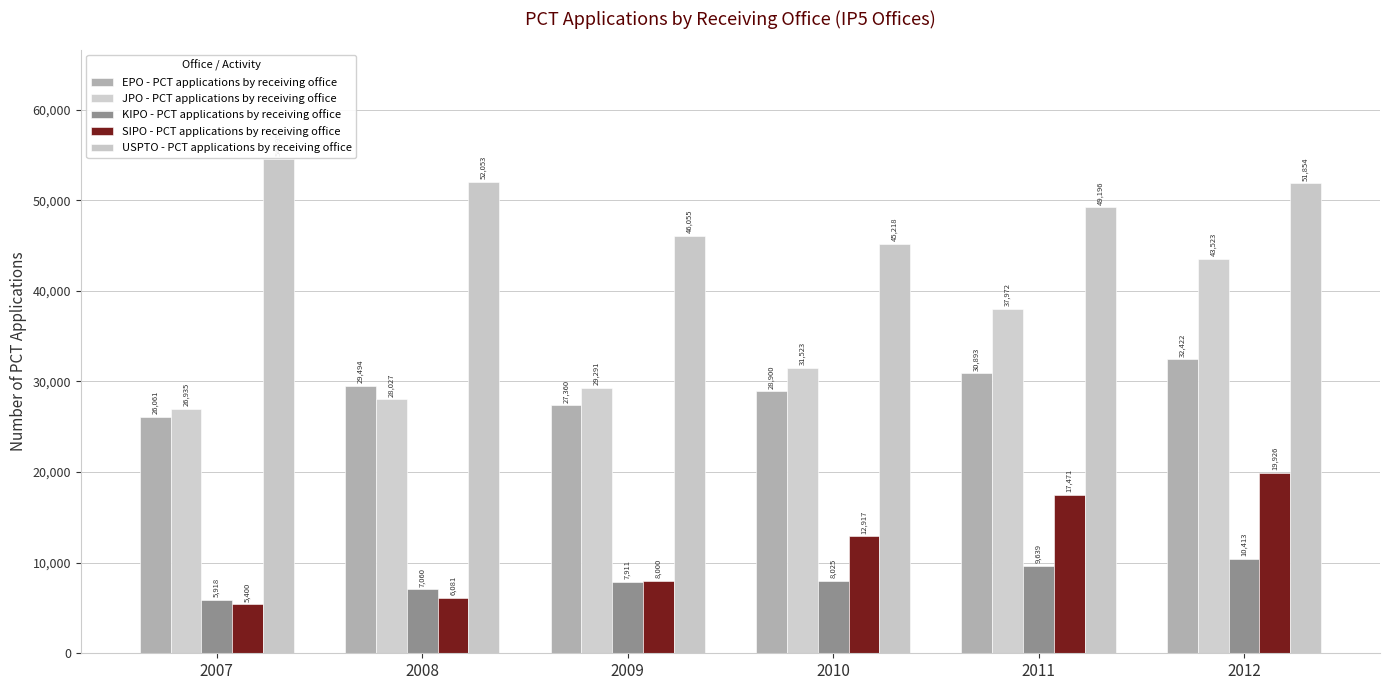

At which category does the chart reach its peak across all series?

2007